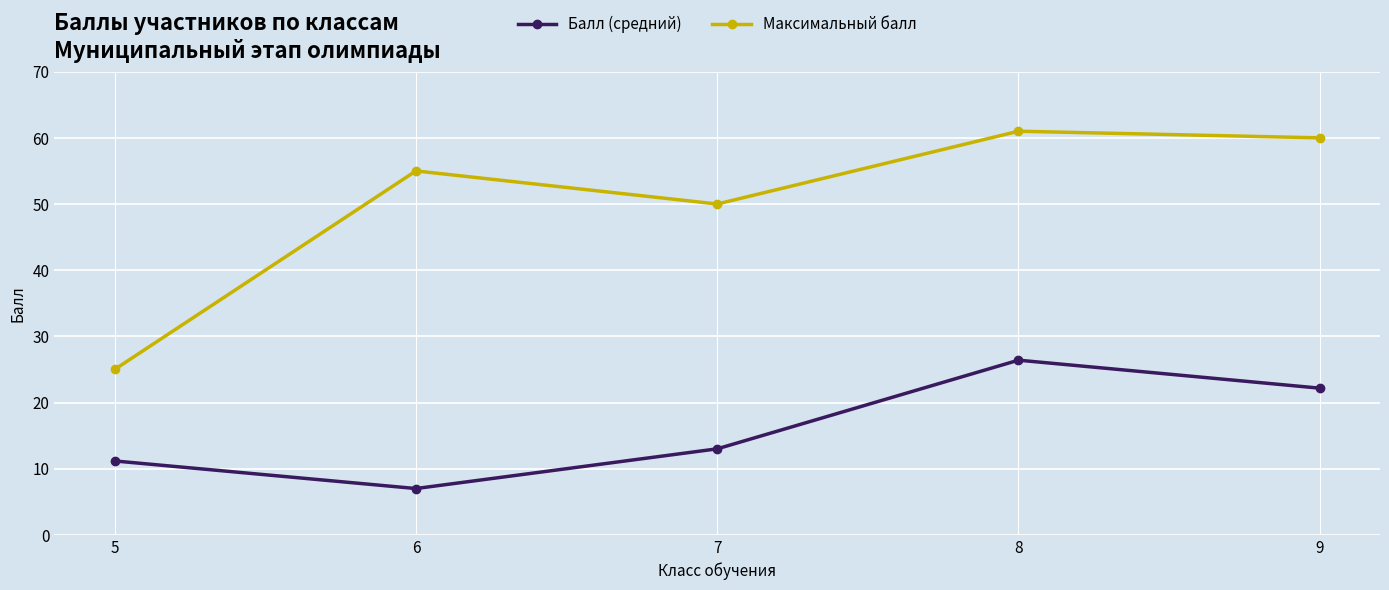

Which category has the lowest value in the Балл (средний) series?

6